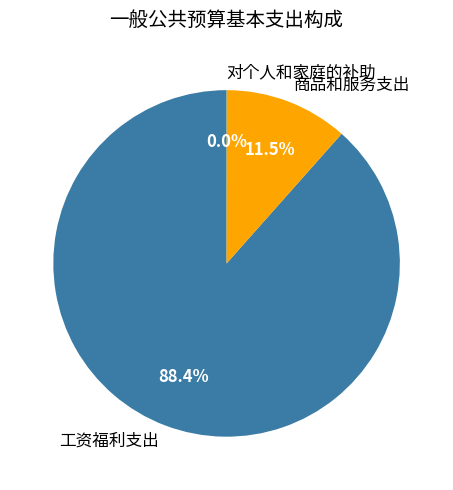

What percentage do 商品和服务支出 and 工资福利支出 together represent?

100.0%